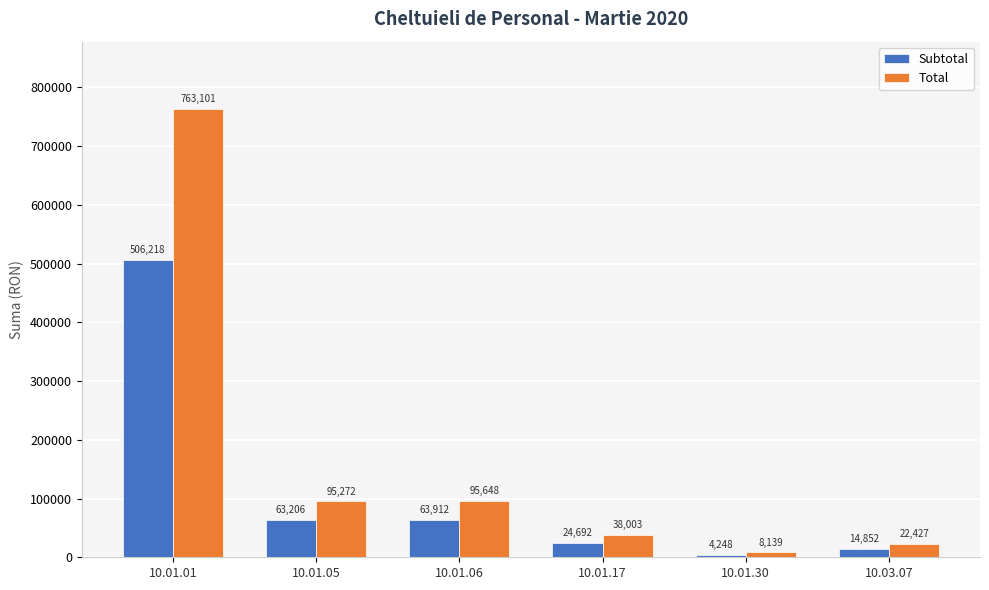

How many data points in Total are less than 95272?

3